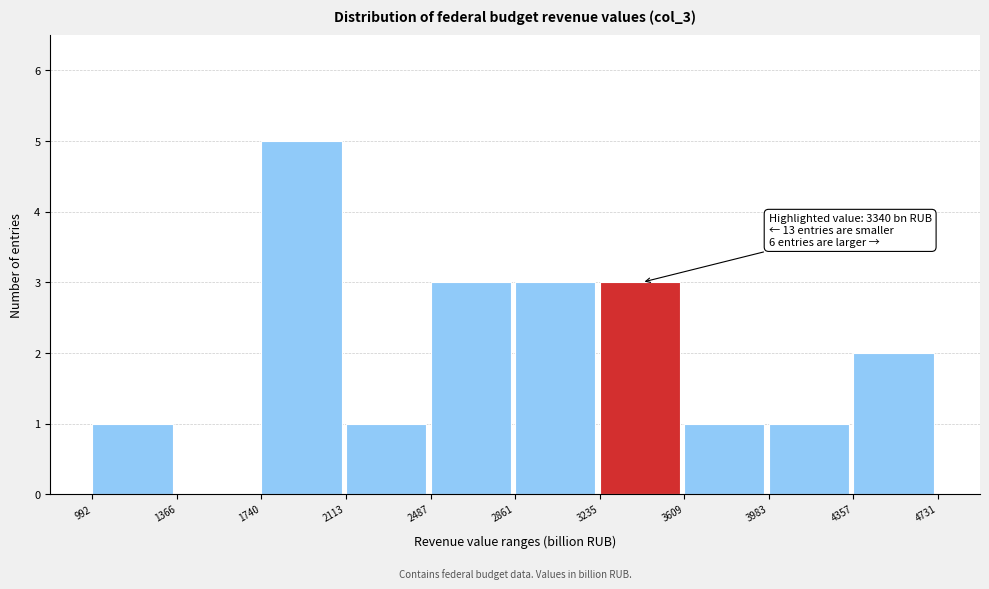

Over which range of the x-axis is the bar tallest?

1740 to 2113